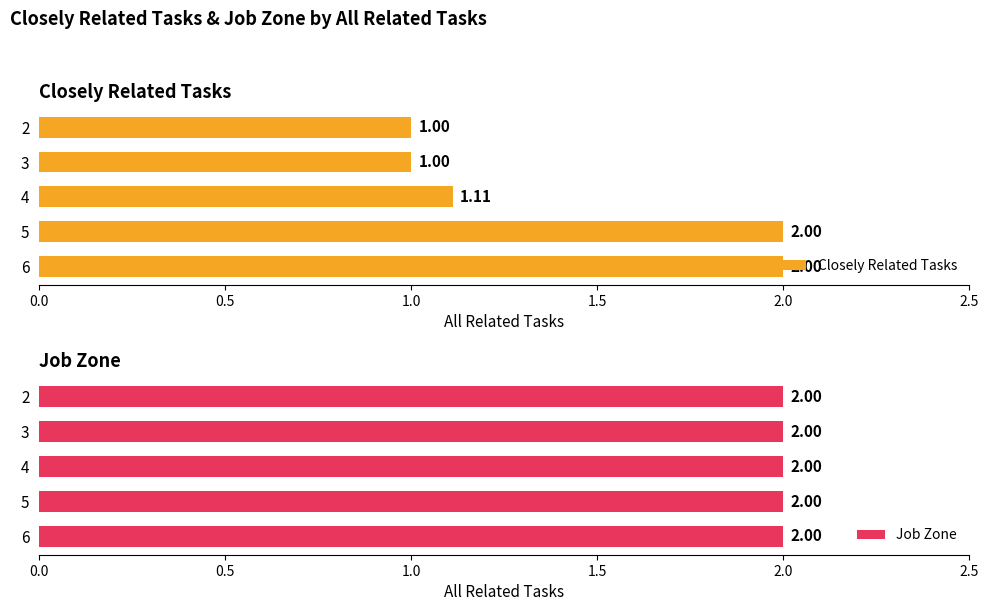

What is the difference between the maximum and second lowest values in the Closely Related Tasks series?

1.0